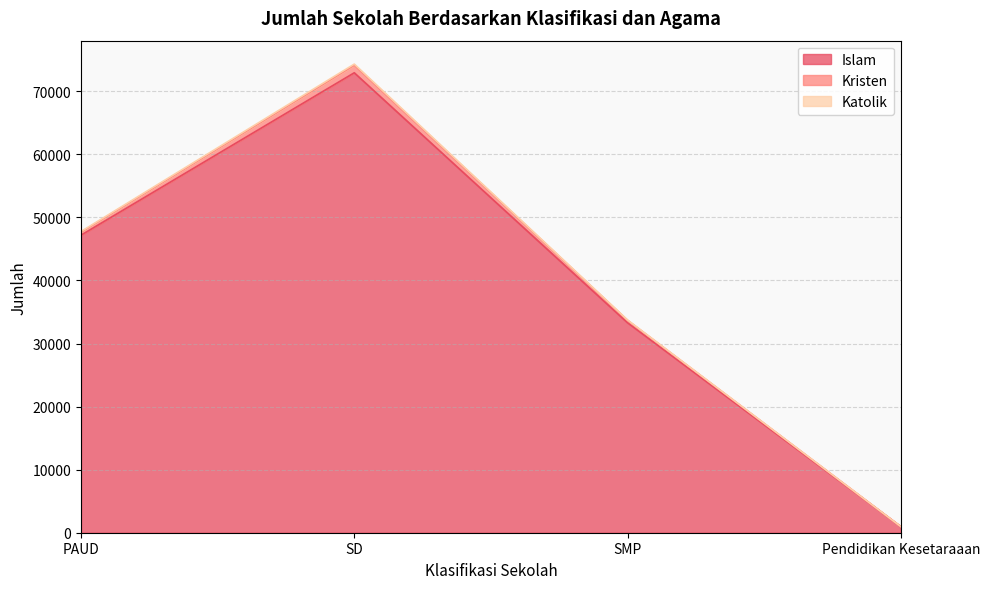

What is the difference between the maximum and minimum values in the Islam series?

71965